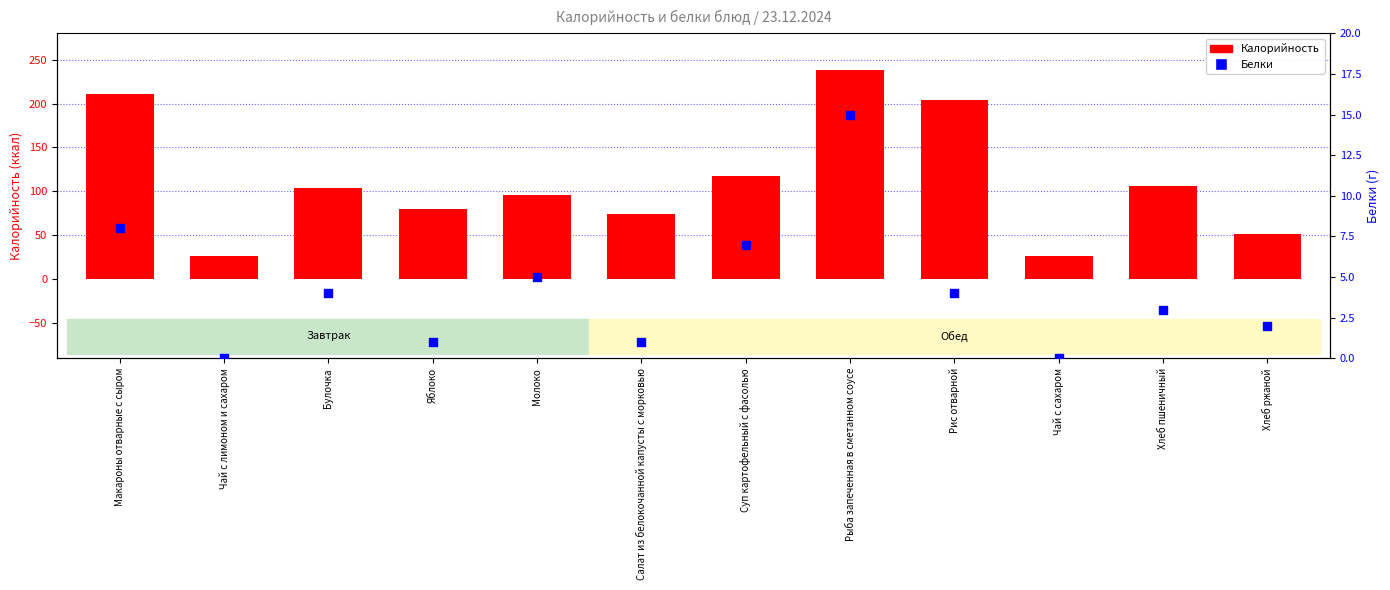

At how many categories does at least one series exceed 206?

2